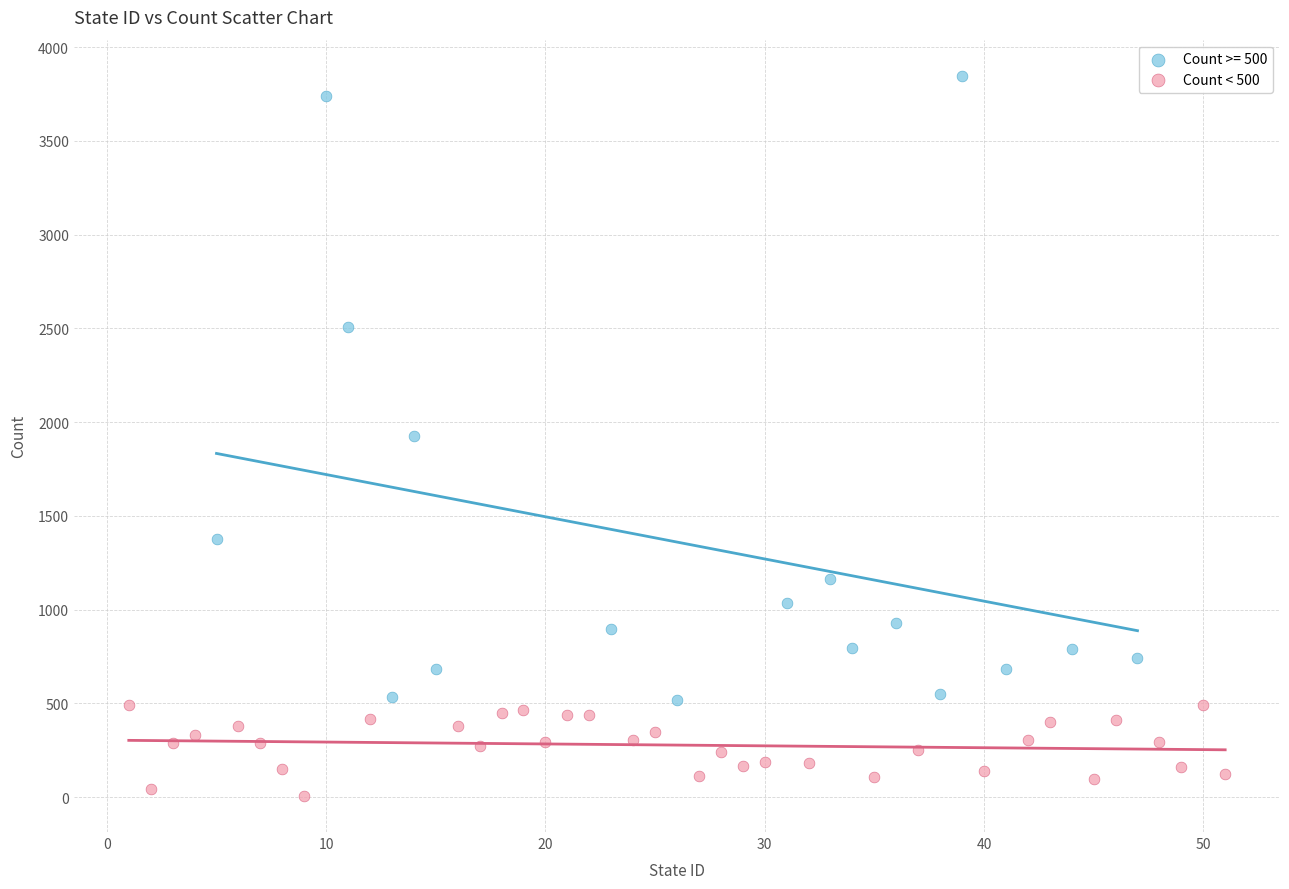

Which series reaches the maximum Y coordinate?

Count >= 500